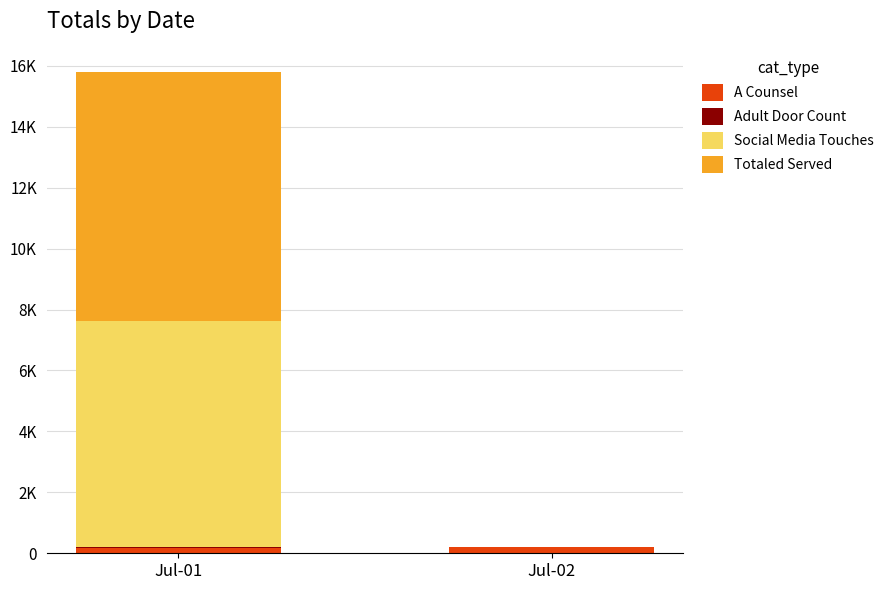

Count the Social Media Touches values in the range 0 to 7426.

2